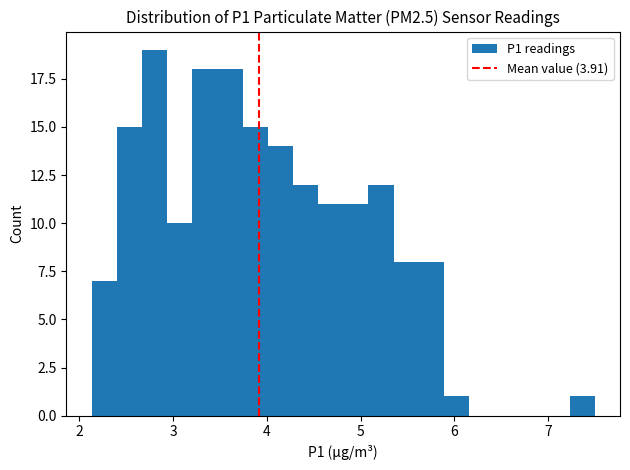

Around what value on the x-axis is the tallest bar? Give the approximate position of its centre, as read against the axis.

2.8